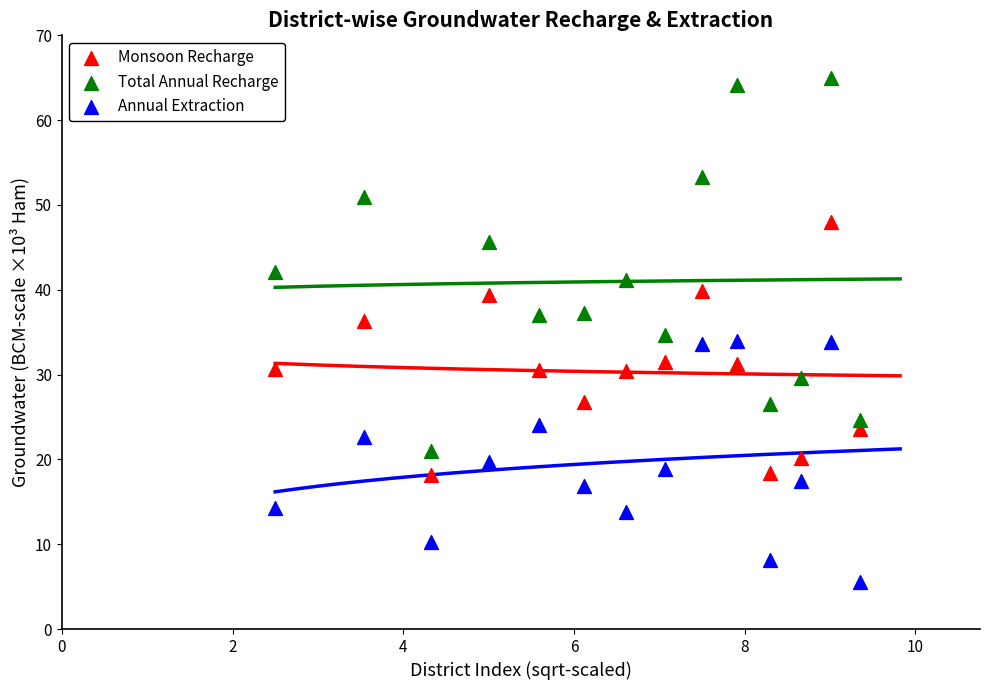

Across all data points, what is the range of X values (max minus min)?

6.9